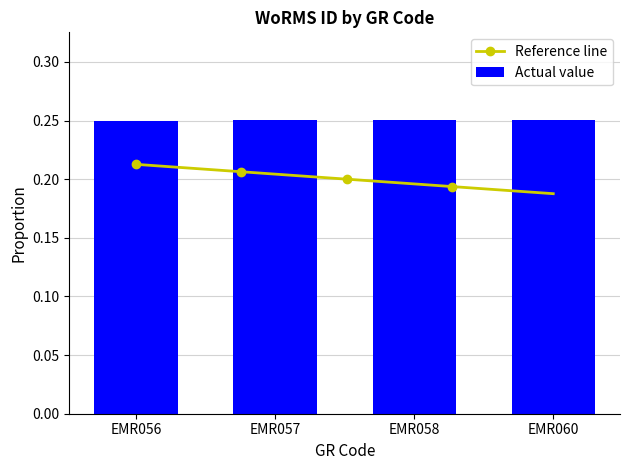

List the labels in order of value, smallest first.

EMR056, EMR057, EMR060, EMR058